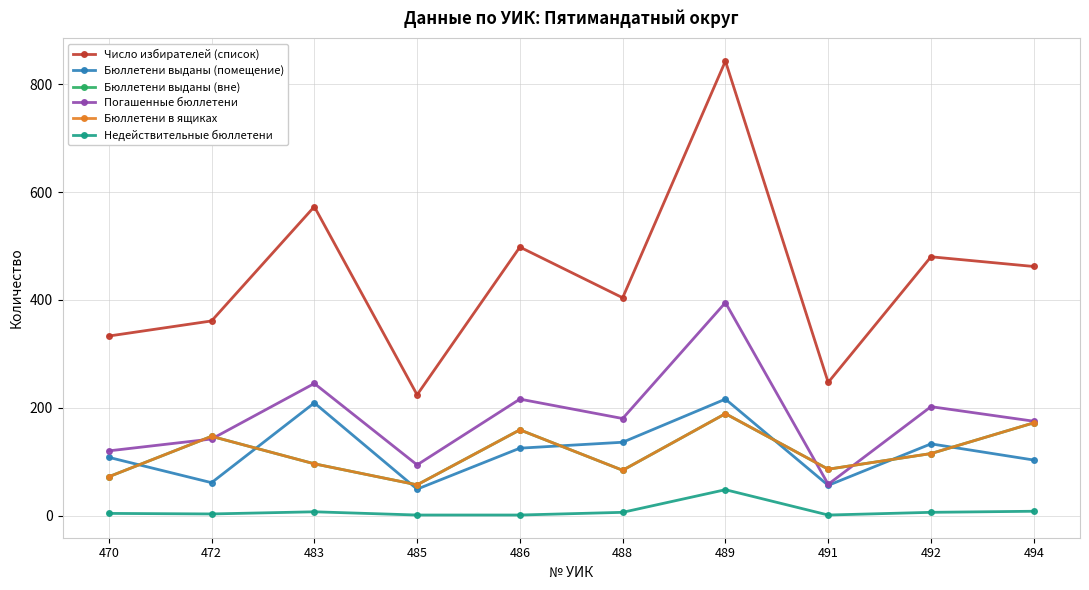

Which has a higher value, 494 or 485?

494